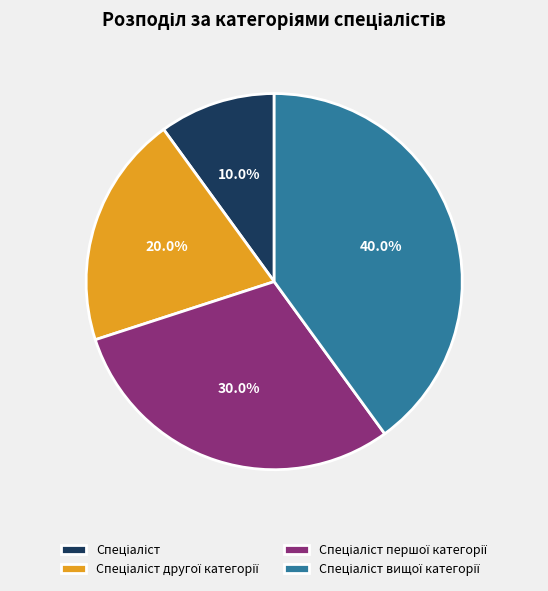

Is there any slice that represents more than half of the pie?

No